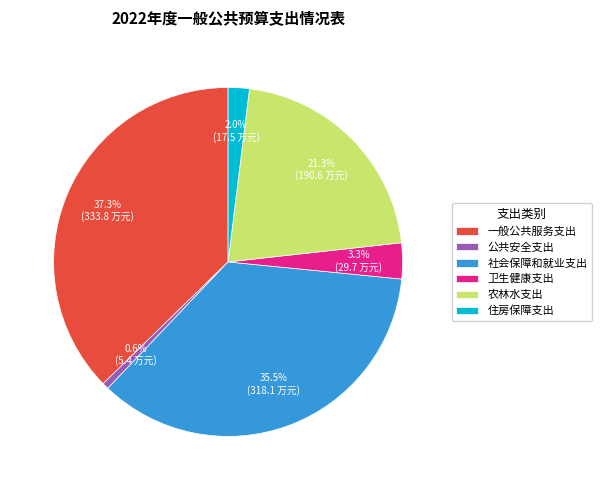

How many slices are in this pie chart?

6